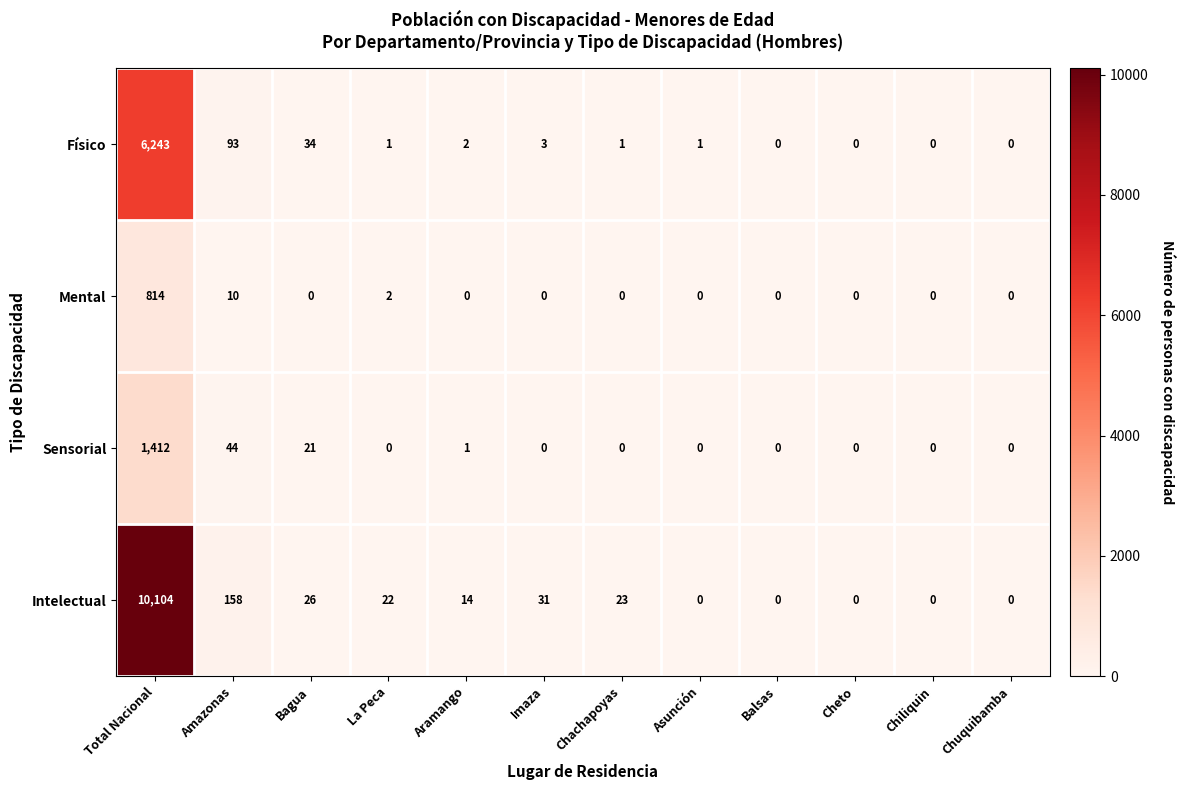

What is the total value across all series at Imaza?

34